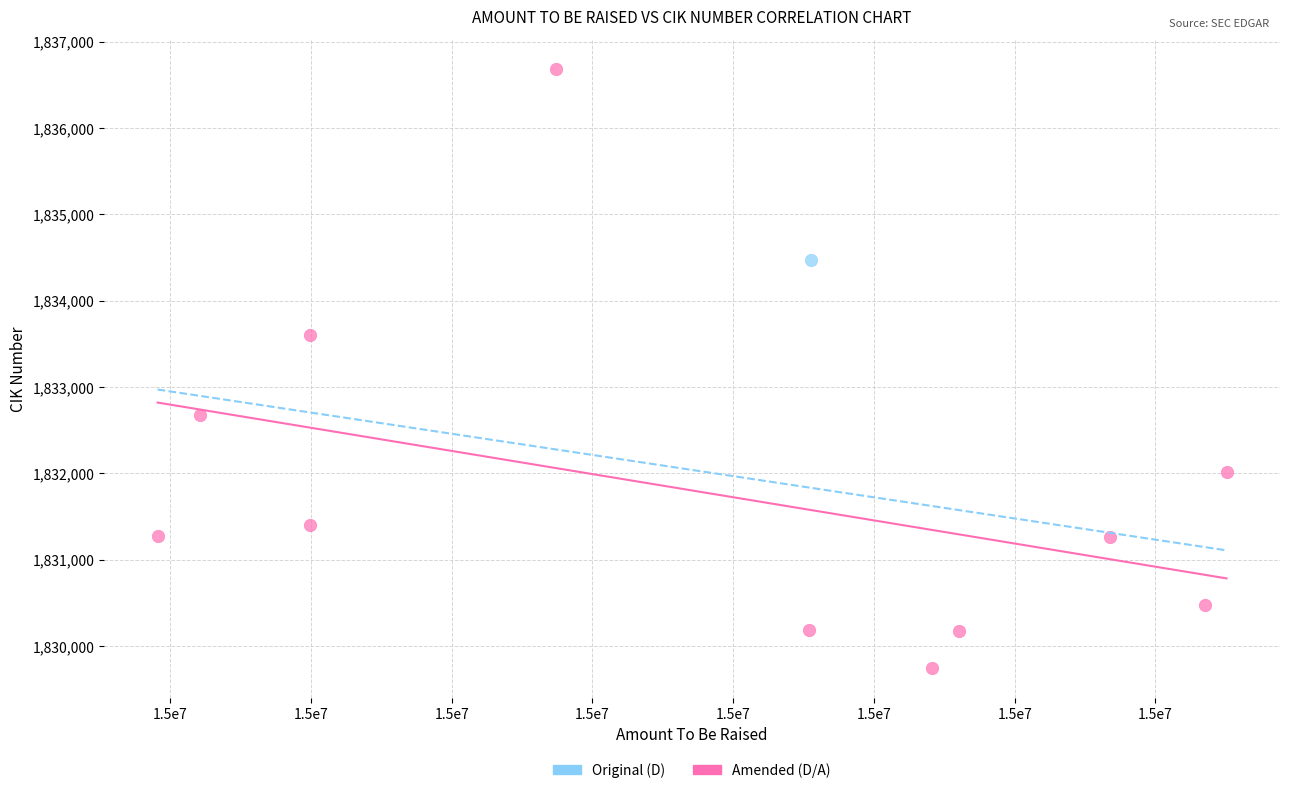

What are all the series names shown in the legend?

Original (D), Amended (D/A)